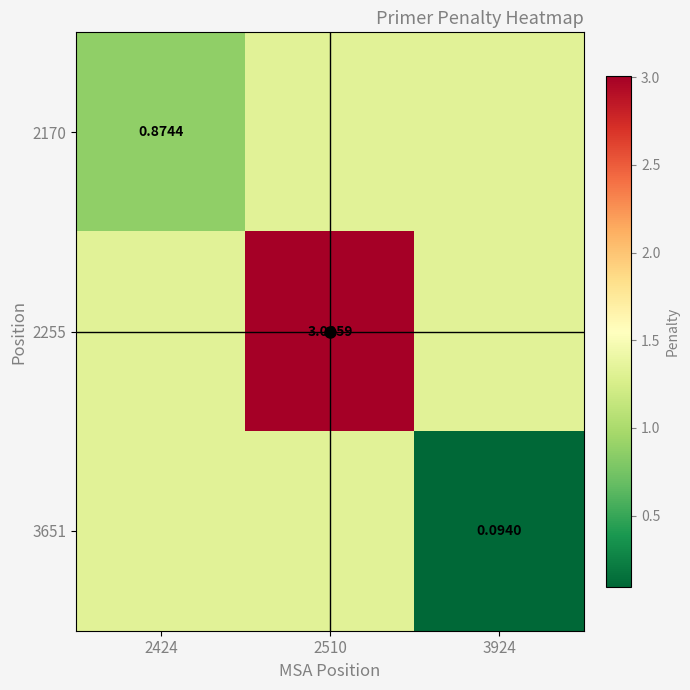

How many data points does each series have?

3